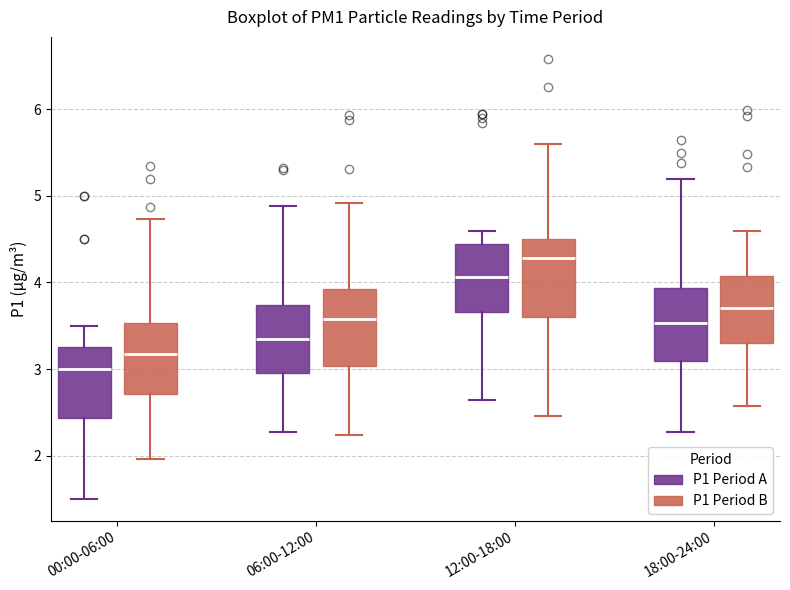

Reading left to right, read every box against the y-axis: the position of its median line, the range the box covers, and the ends of its whiskers. The values are not printed on the chart, so give them approximately, as read against the axis.

00:00-06:00 (P1 Period A): median 3.0, box 2.4 to 3.3, whiskers 1.5 to 3.5
00:00-06:00 (P1 Period B): median 3.2, box 2.7 to 3.5, whiskers 2.0 to 4.7
06:00-12:00 (P1 Period A): median 3.3, box 3.0 to 3.7, whiskers 2.3 to 4.9
06:00-12:00 (P1 Period B): median 3.6, box 3.0 to 3.9, whiskers 2.2 to 4.9
12:00-18:00 (P1 Period A): median 4.1, box 3.7 to 4.4, whiskers 2.6 to 4.6
12:00-18:00 (P1 Period B): median 4.3, box 3.6 to 4.5, whiskers 2.5 to 5.6
18:00-24:00 (P1 Period A): median 3.5, box 3.1 to 3.9, whiskers 2.3 to 5.2
18:00-24:00 (P1 Period B): median 3.7, box 3.3 to 4.1, whiskers 2.6 to 4.6